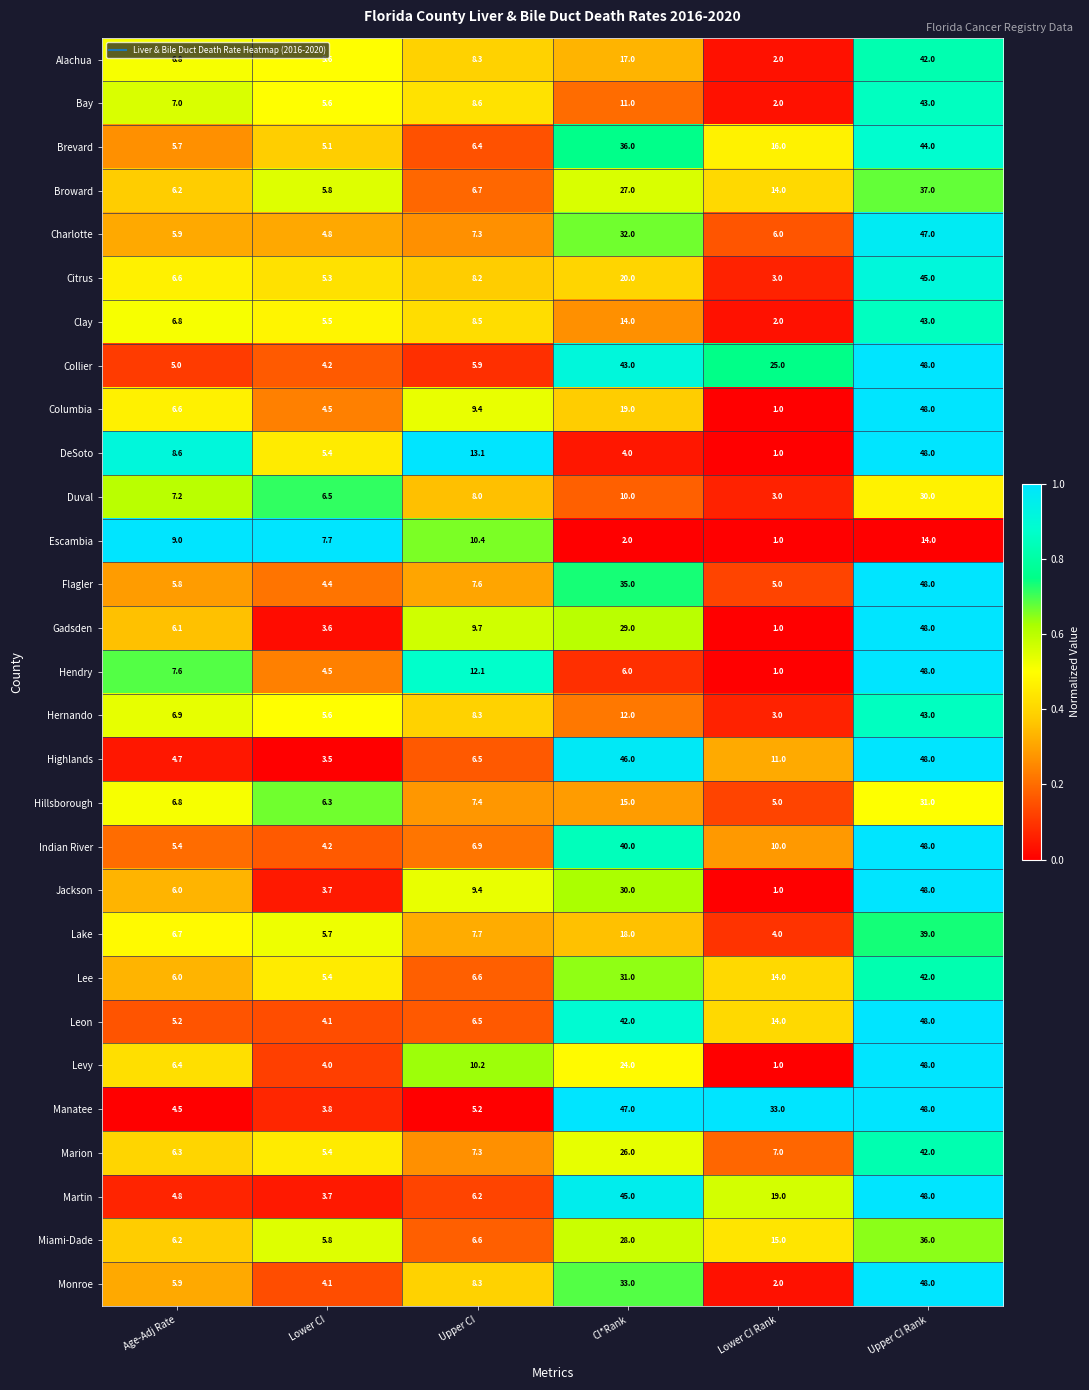

What is the minimum value for Jackson?

1.0